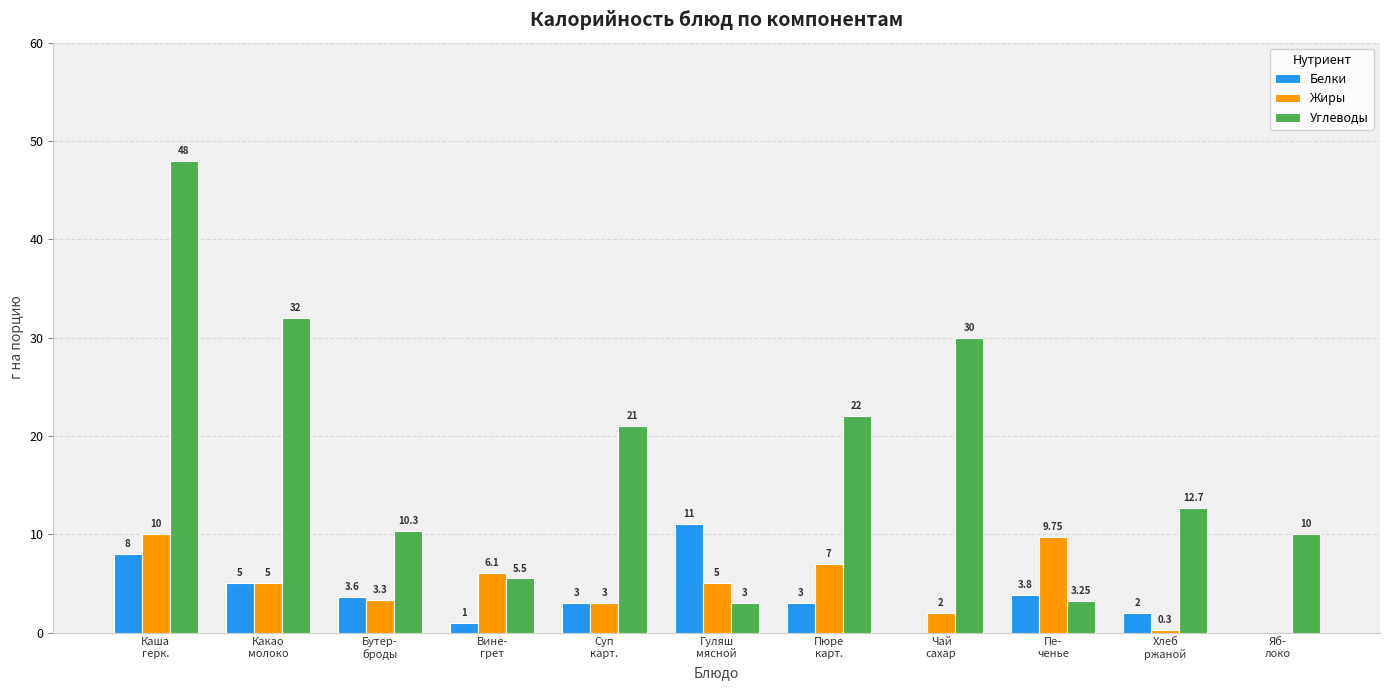

Which series has the largest total across all categories?

Углеводы